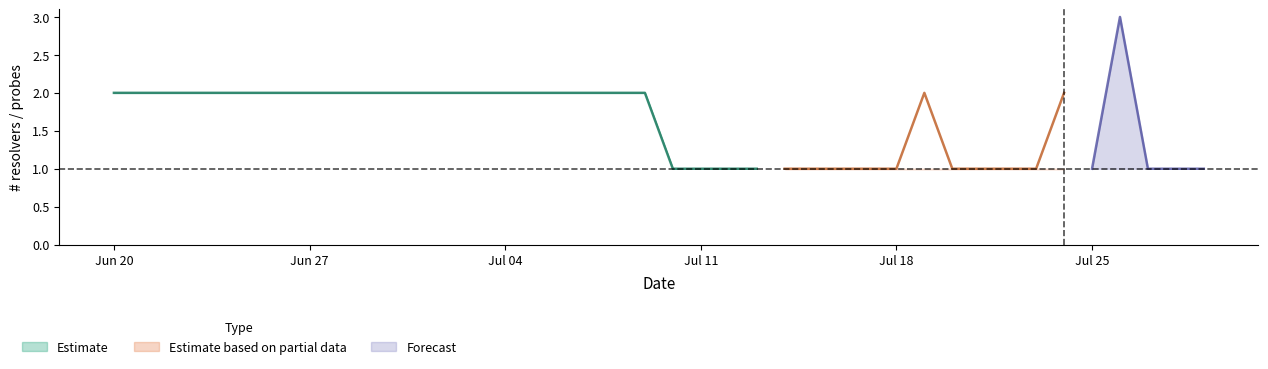

The Estimate series shows 3 at Jul 04. True or false?

False